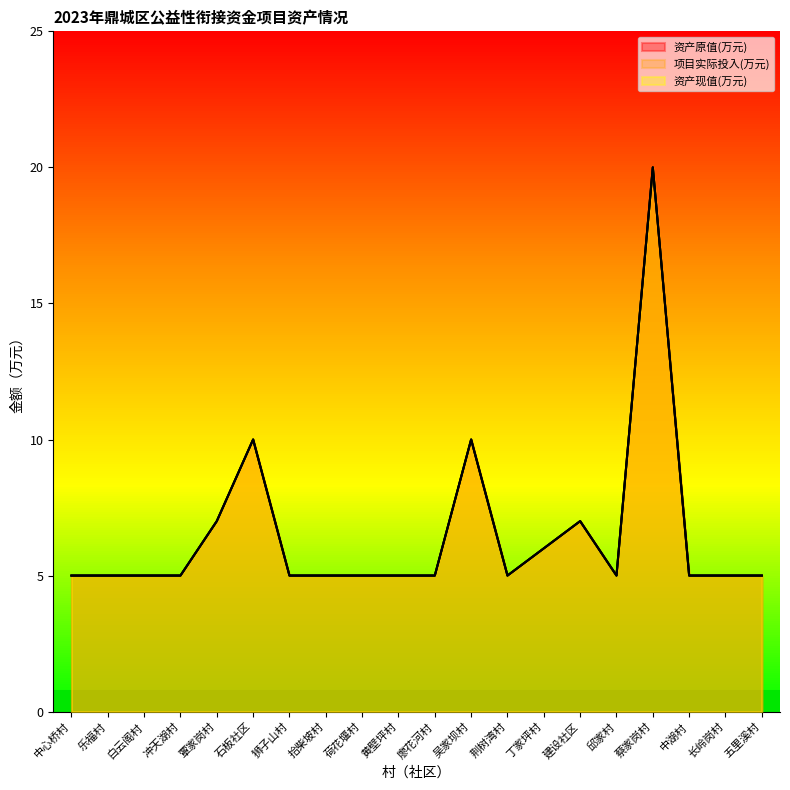

Which series changed the most between 荆树湾村 and 邱家村?

资产原值(万元)